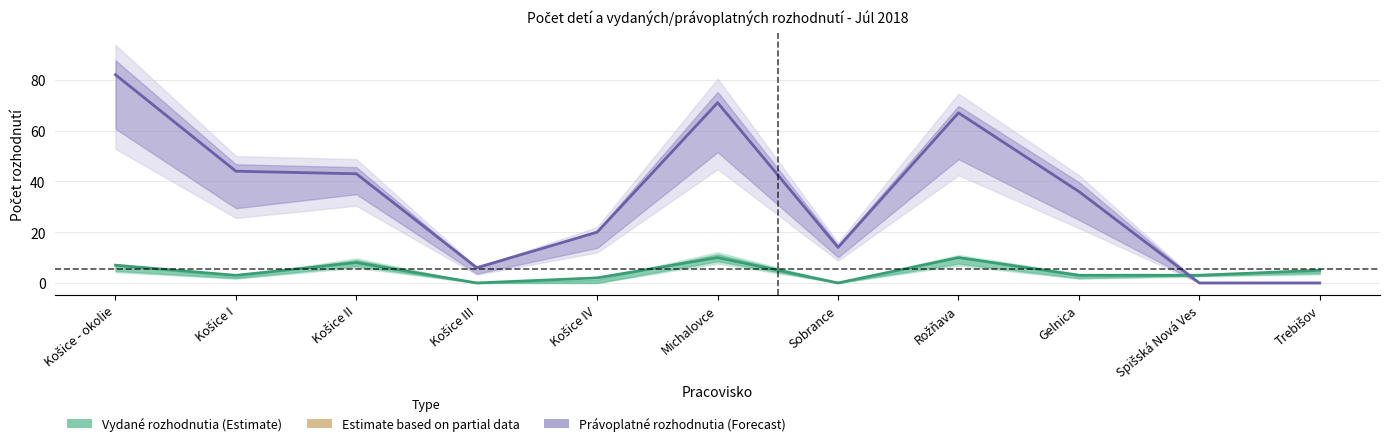

What is the sum of the počet vydaných rozhodnutí values at Gelnica and Košice I?

6